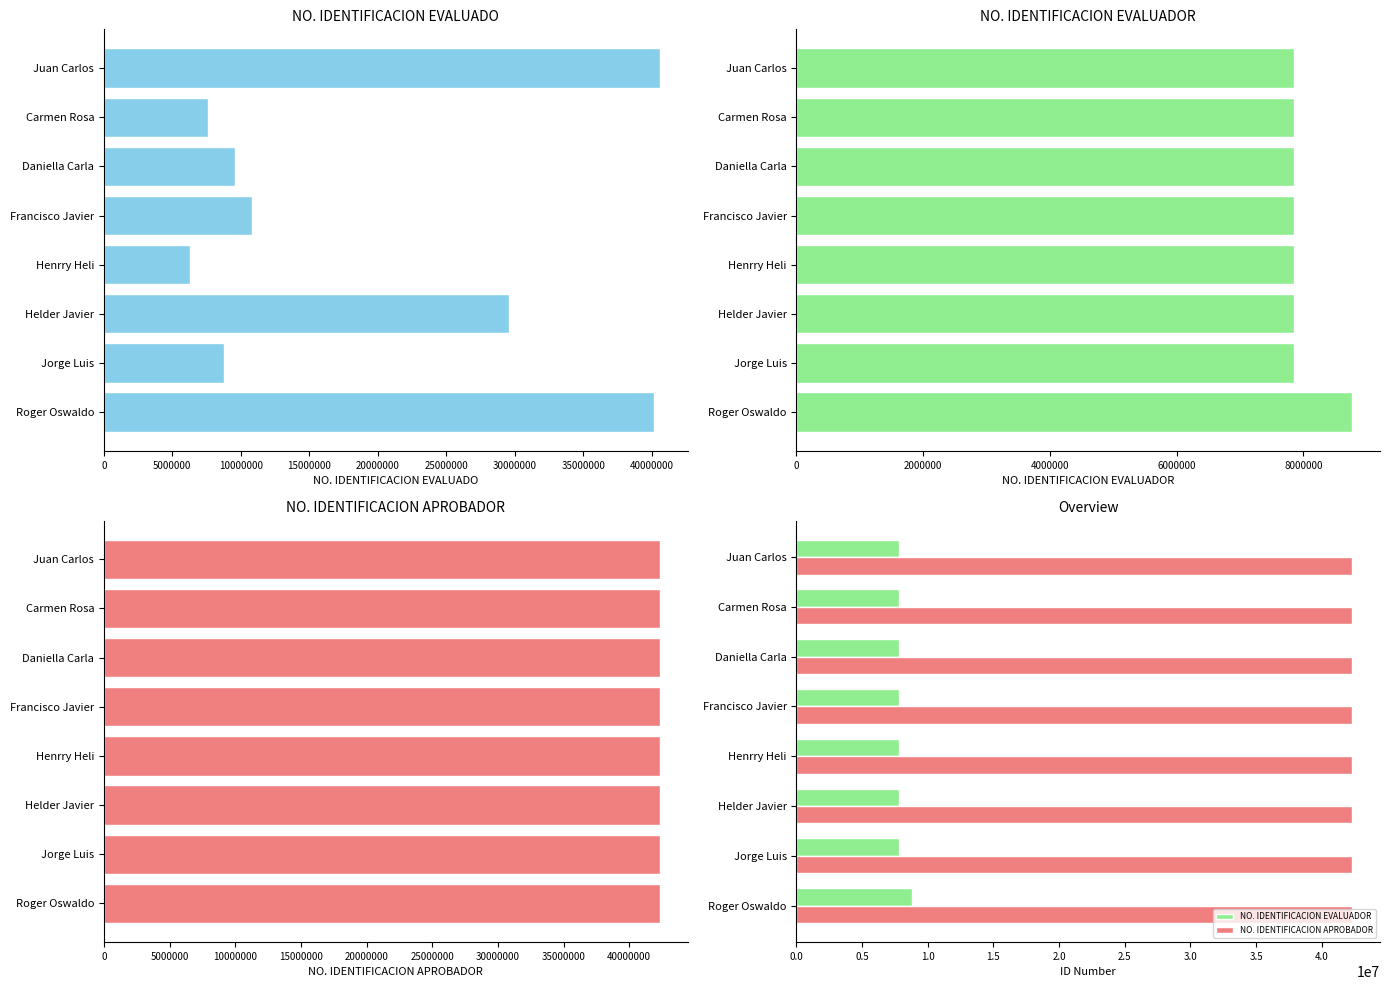

Between Carmen Rosa and Jorge Luis, which is larger?

Jorge Luis